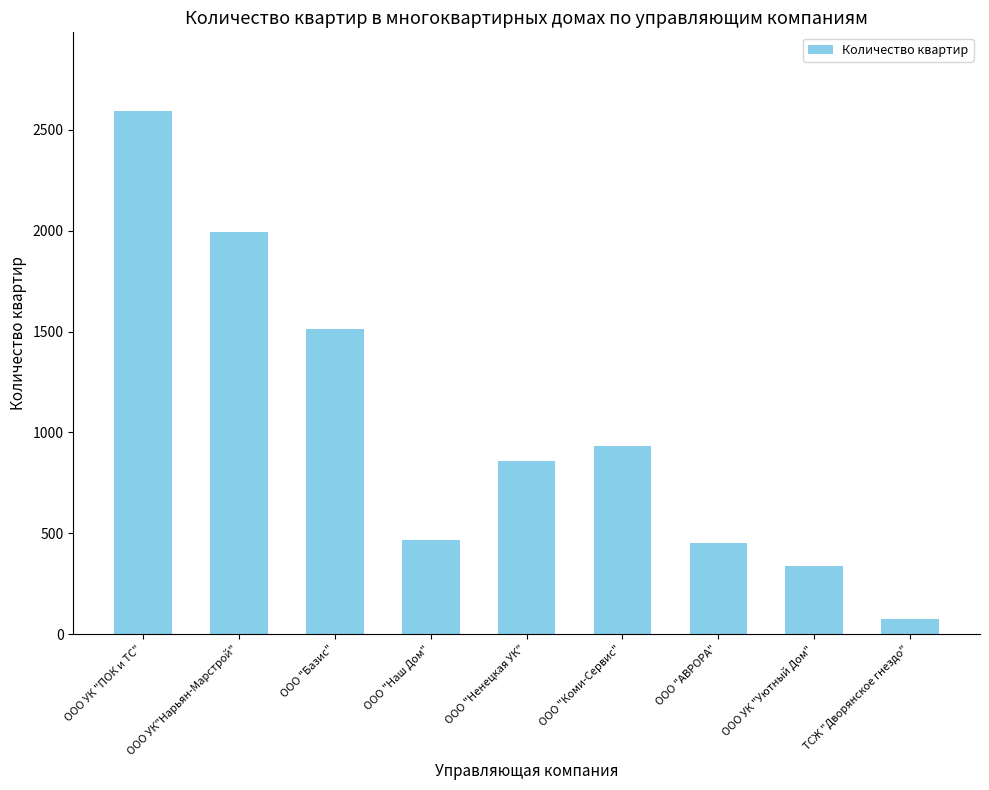

What is the change in value from ООО УК "ПОК и ТС" to ООО "Наш Дом"?

-2129